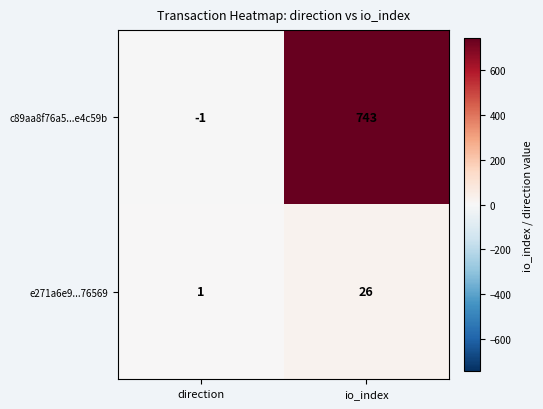

At which category is the sum across all series the highest?

io_index